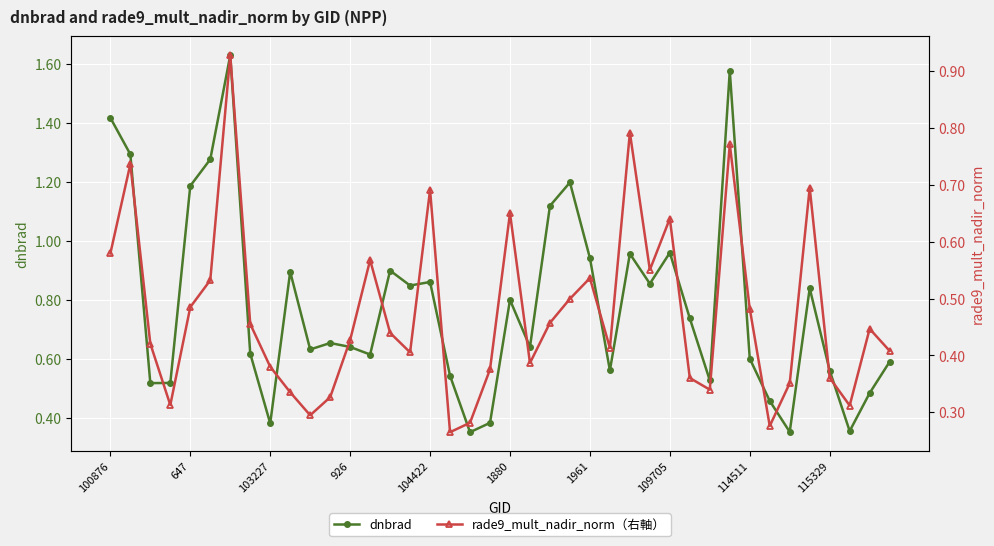

What is the label of the 19th point from the left?

18